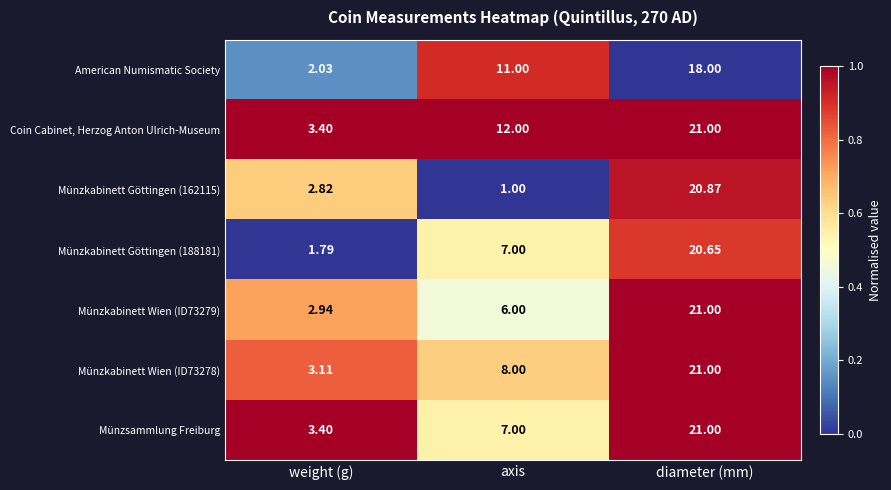

Which series has the largest total across all categories?

Coin Cabinet, Herzog Anton Ulrich-Museum